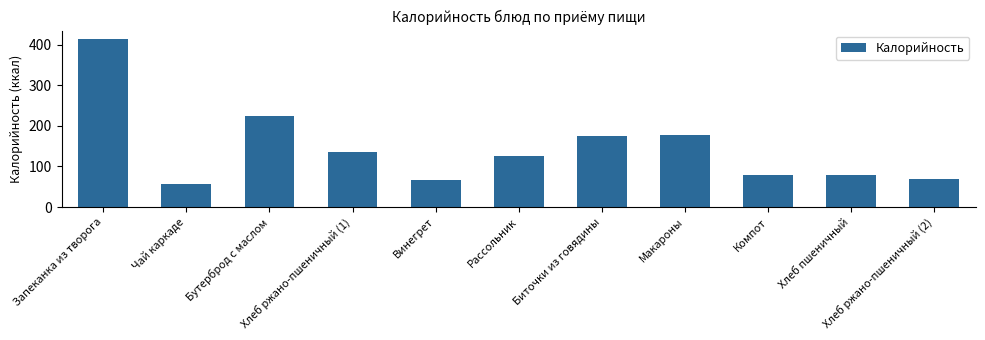

Does the chart contain any negative values?

No